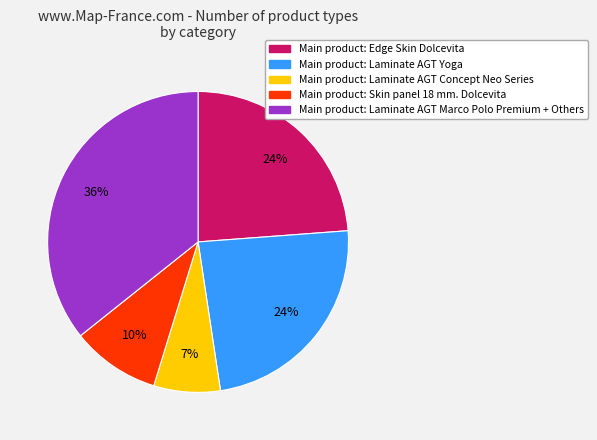

Count the number of slices in the pie.

5